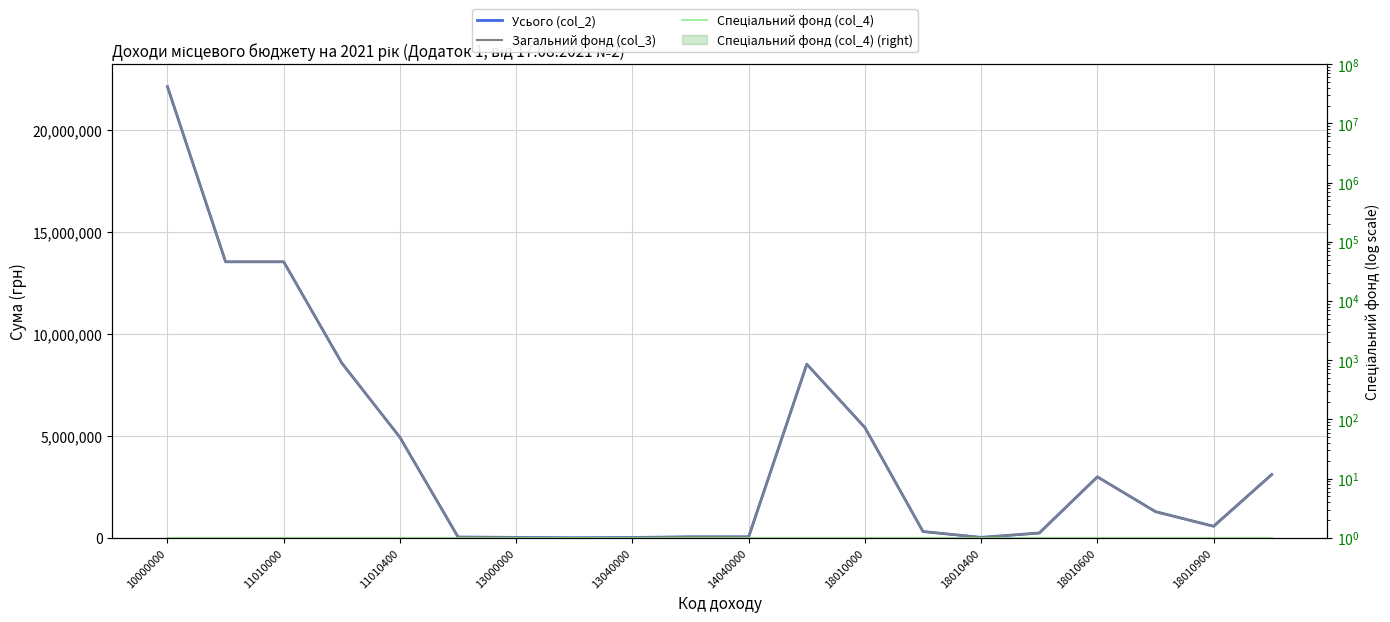

What are all the series names shown in the legend?

Усього (col_2), Загальний фонд (col_3), Спеціальний фонд (col_4)